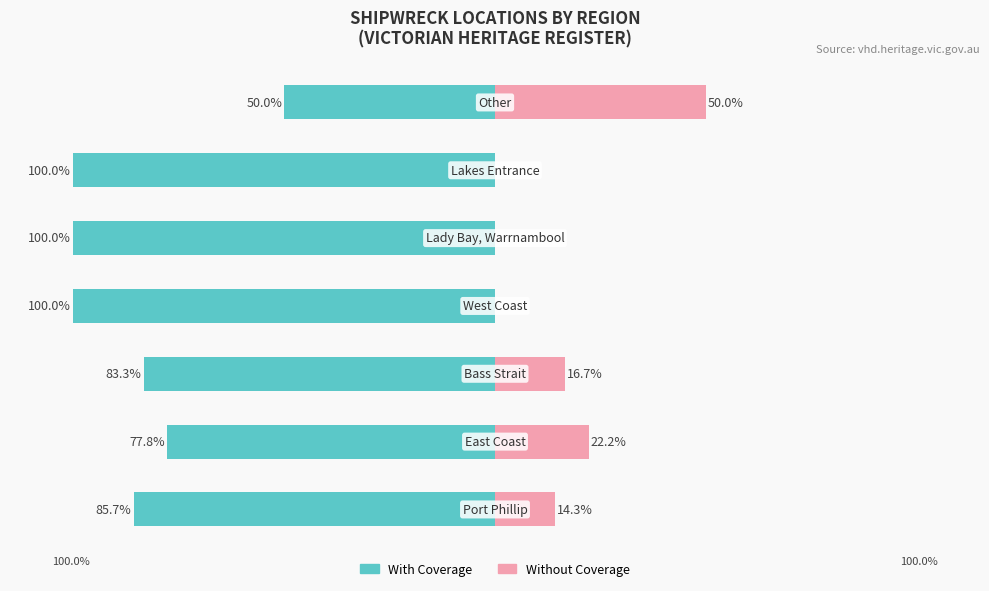

How many series are shown in this chart?

2